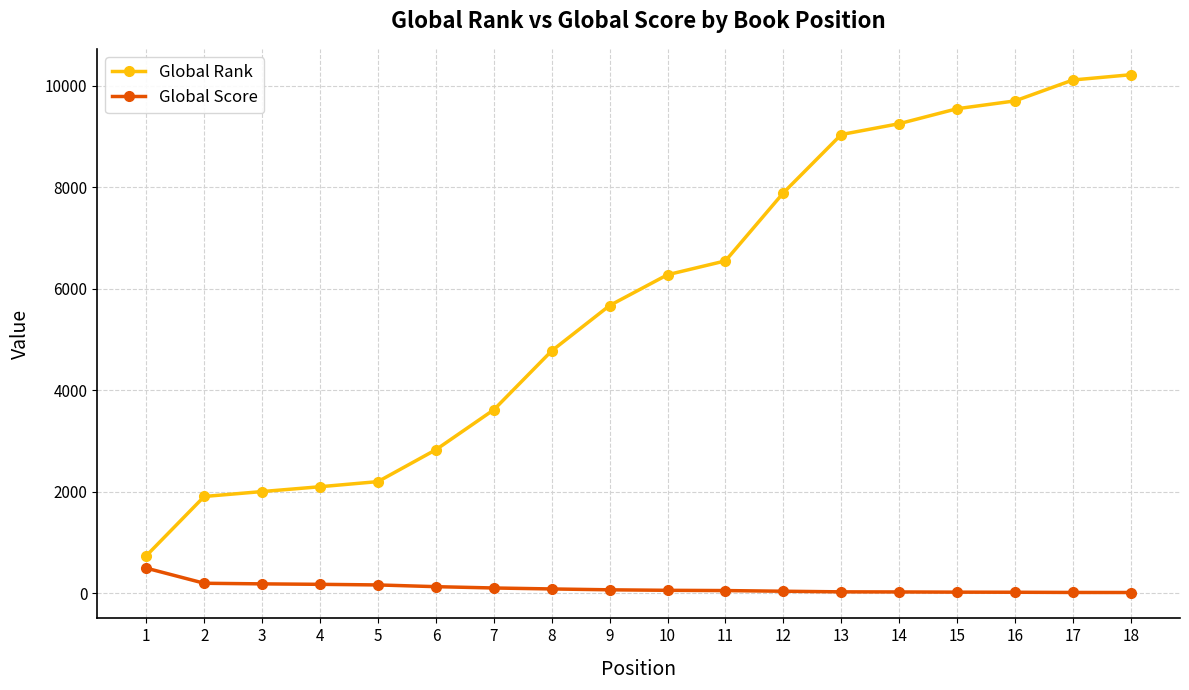

Where does the Global Score series first go above 71?

1